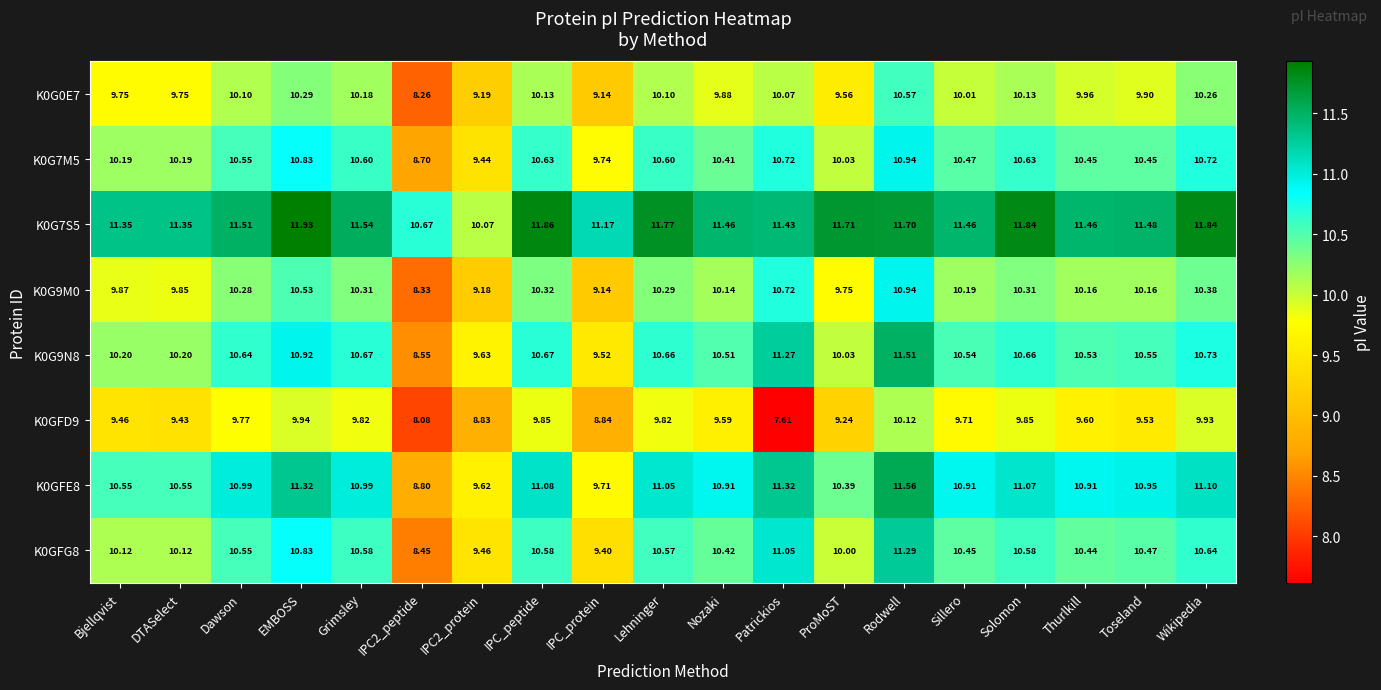

Is the value of K0GFE8 at Sillero greater than the value of K0GFG8 at Toseland?

Yes